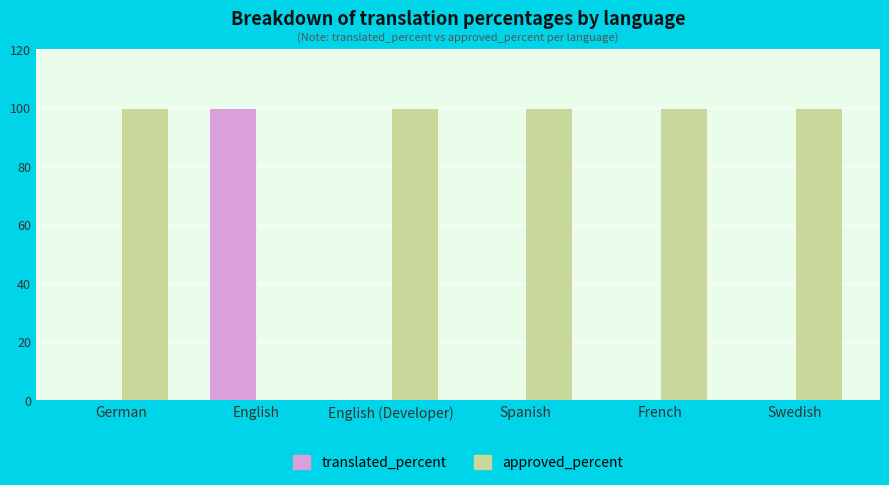

True or false: approved_percent has a value of 100 at French.

True